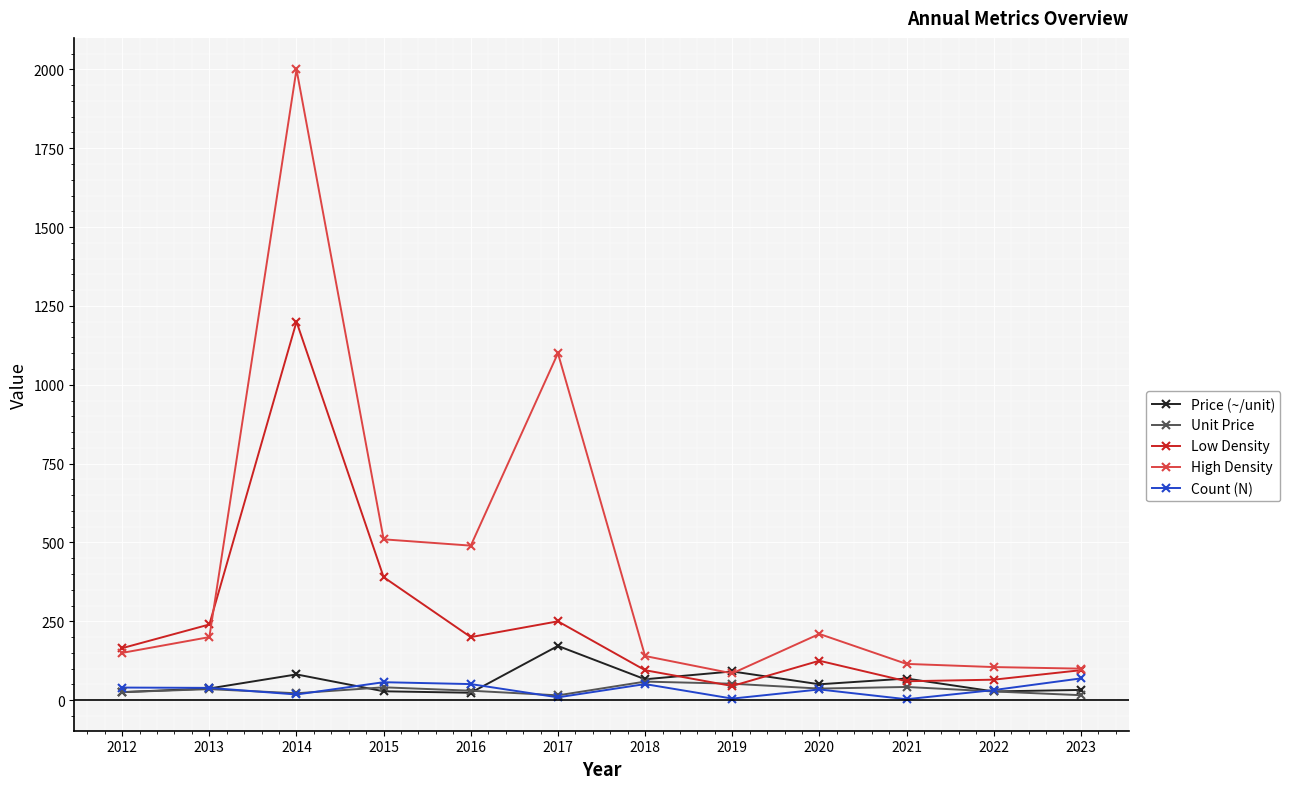

Which series has the largest total across all categories?

High Density